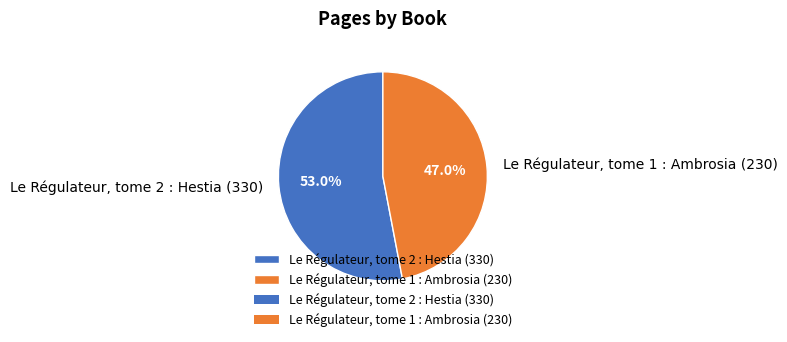

How many slices are in this pie chart?

2